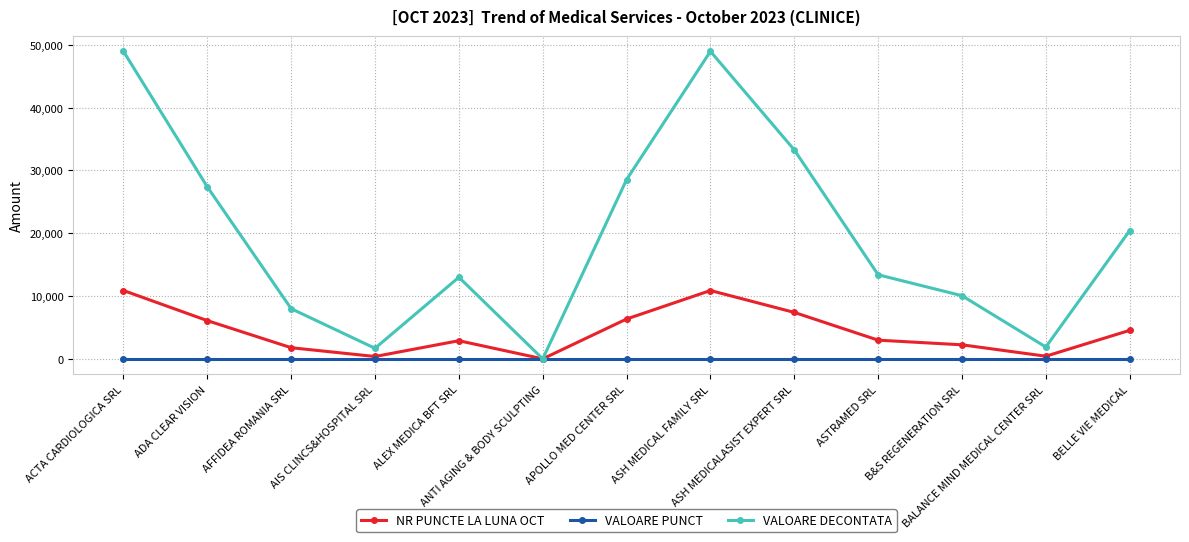

What is the maximum value shown in the chart?

48941.3